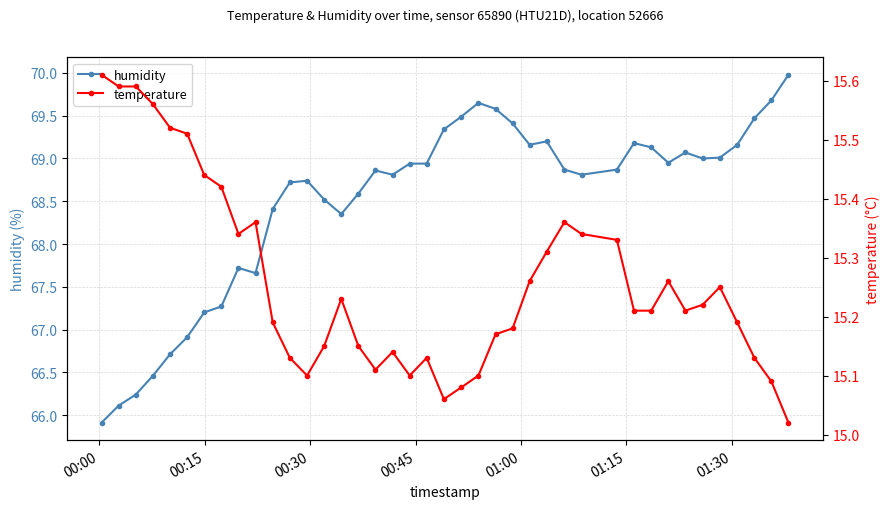

Rank the series by their maximum value, from highest to lowest.

humidity, temperature